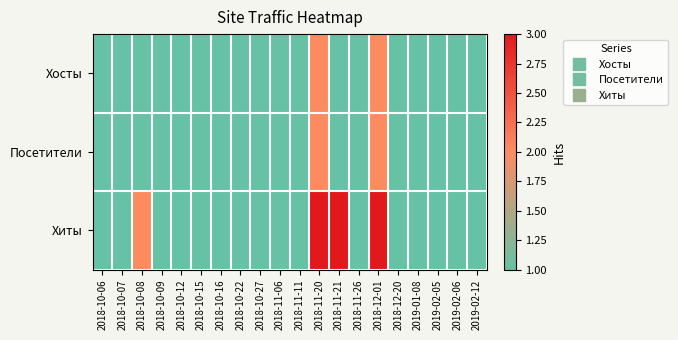

Which series has the largest total across all categories?

Хиты